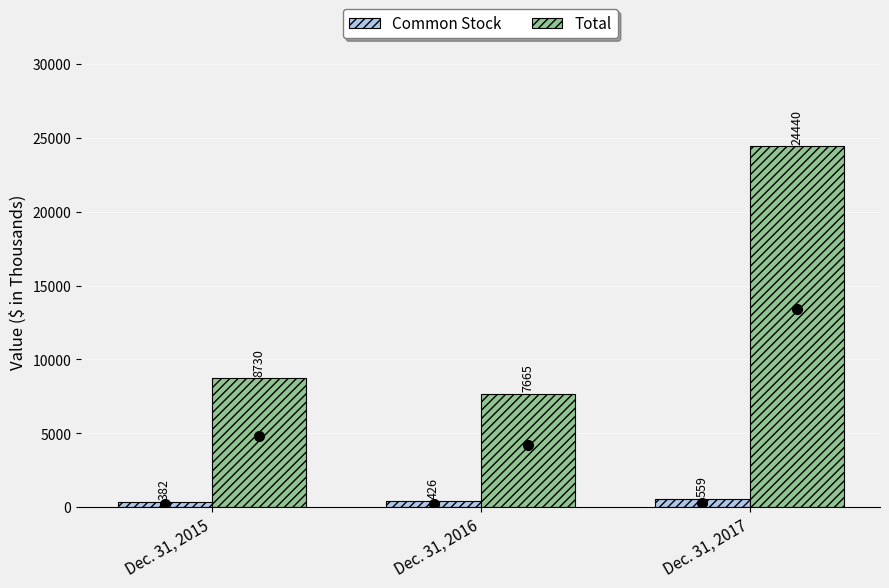

At which category is the sum across all series the highest?

Dec. 31, 2017